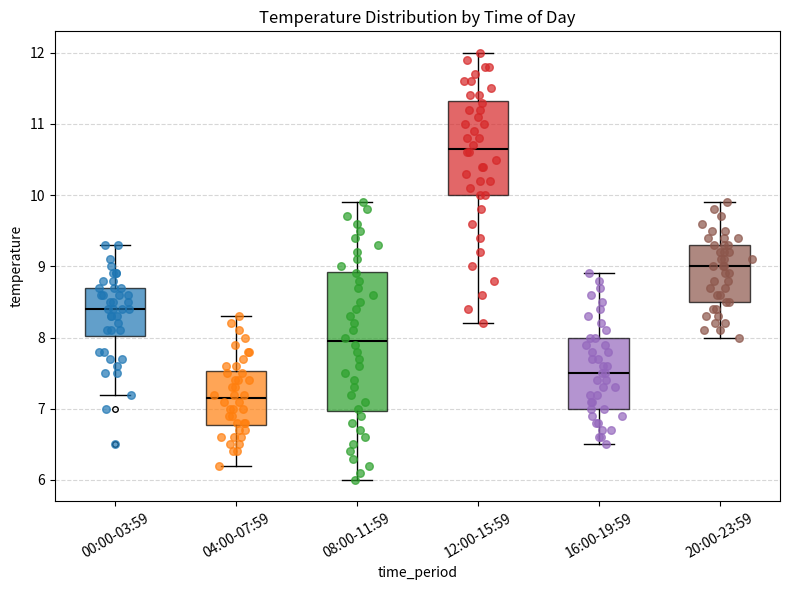

Comparing the boxes themselves (not the whiskers), which one is the tallest?

08:00-11:59